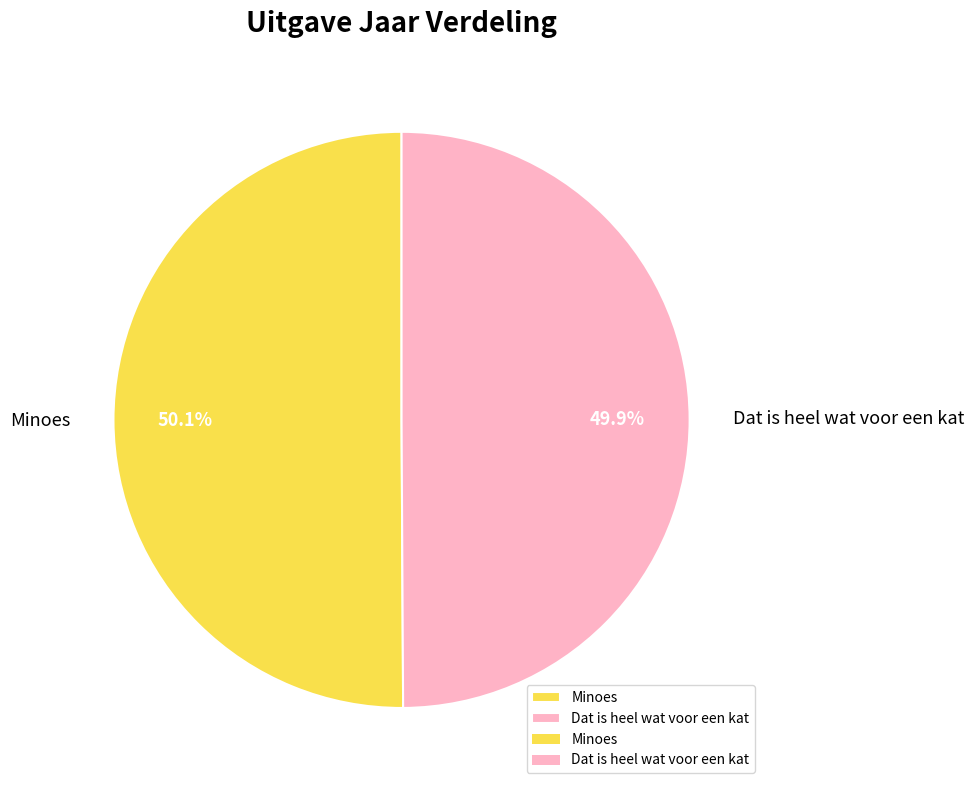

What percentage is NOT represented by Minoes?

49.9%